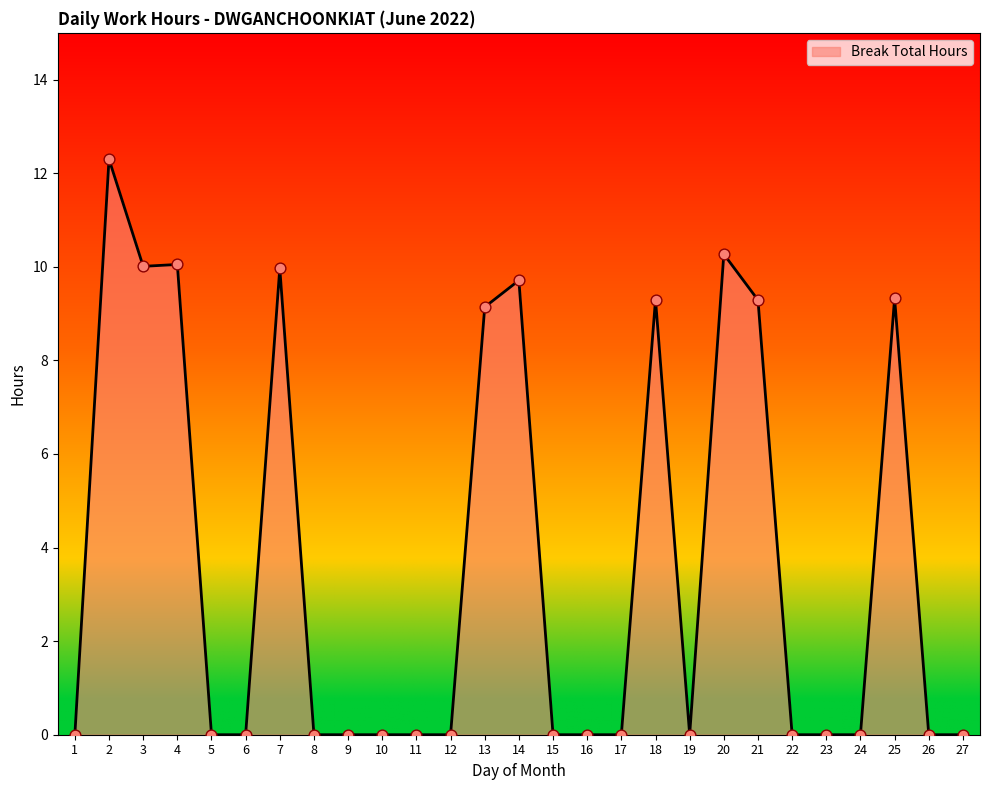

Which has a higher value, 20 or 25?

20